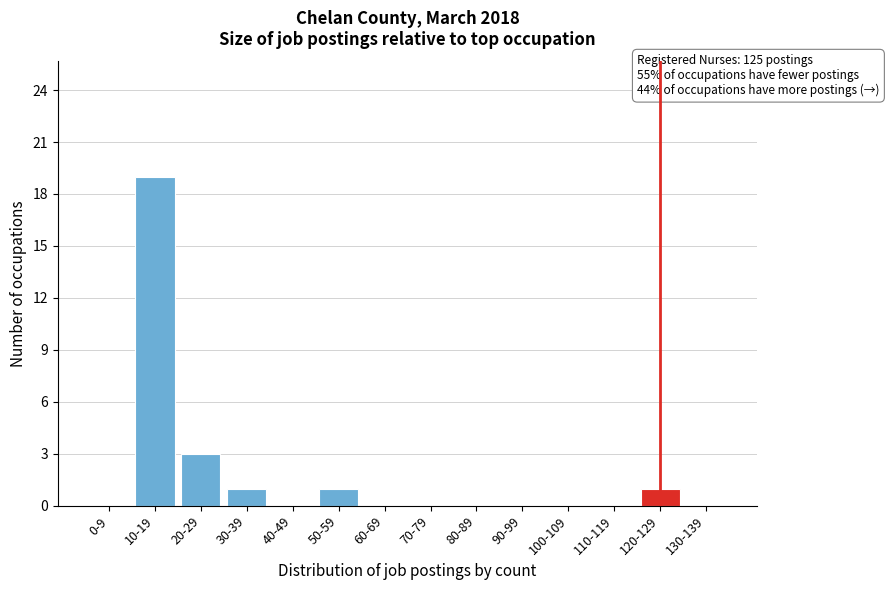

Reading right to left, list all the values displayed in this chart.

130-139=0	120-129=1	110-119=0	100-109=0	90-99=0	80-89=0	70-79=0	60-69=0	50-59=1	40-49=0	30-39=1	20-29=3	10-19=19	0-9=0